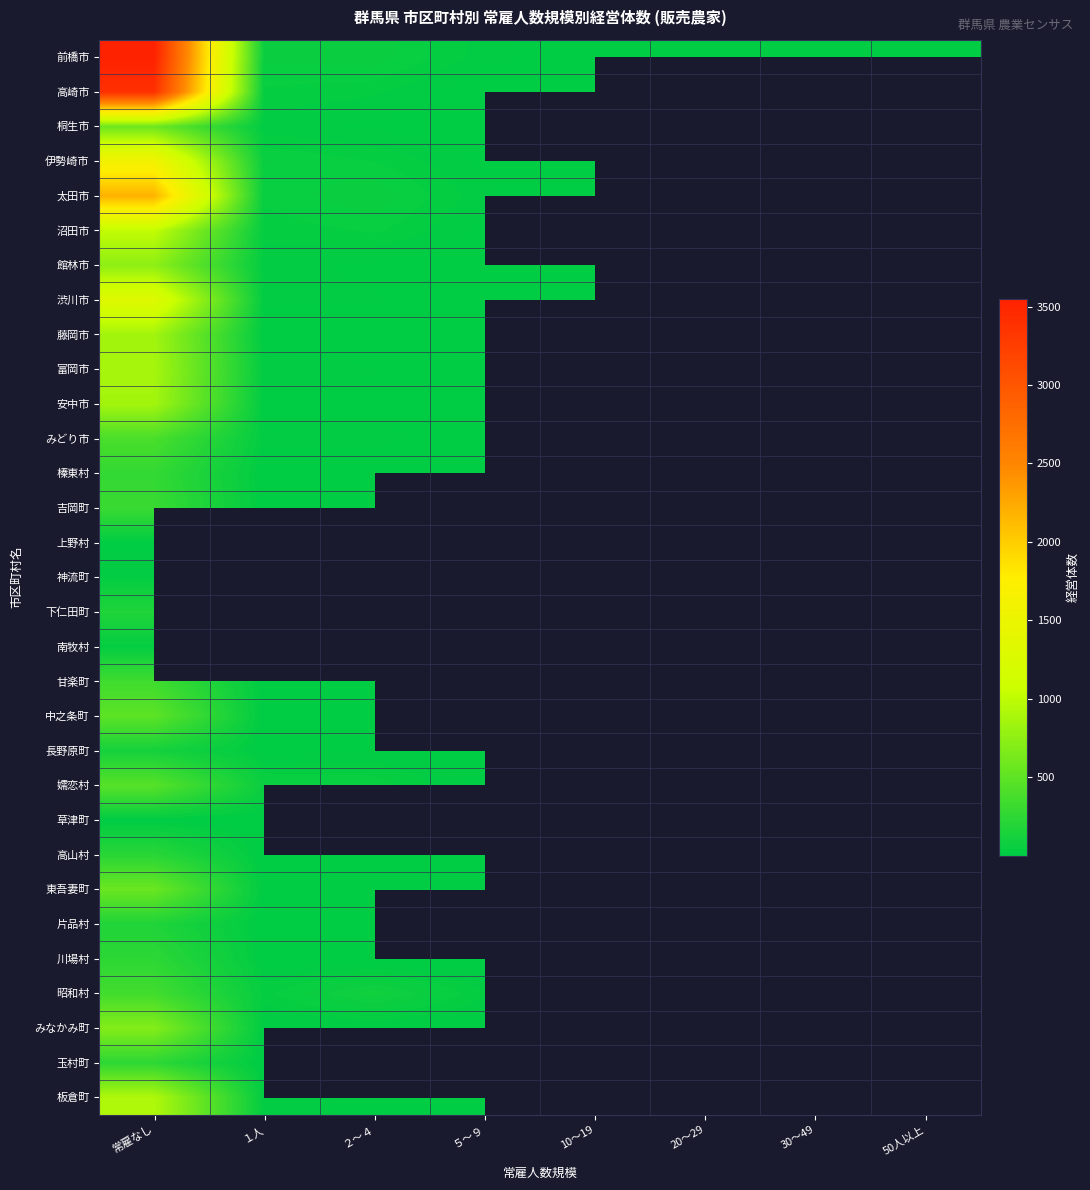

What is the difference between the maximum and minimum values in the 板倉町 series?

920.0